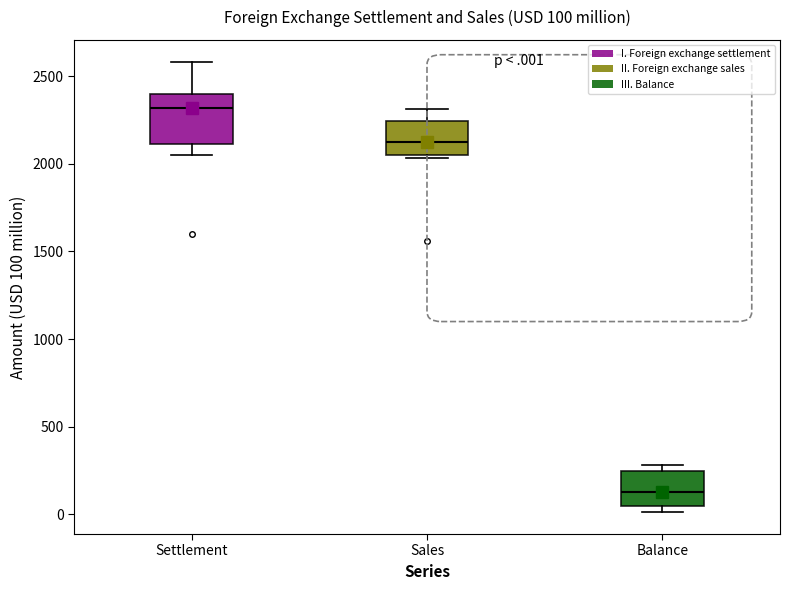

Which box is the tallest, from its lower edge to its upper edge?

Settlement